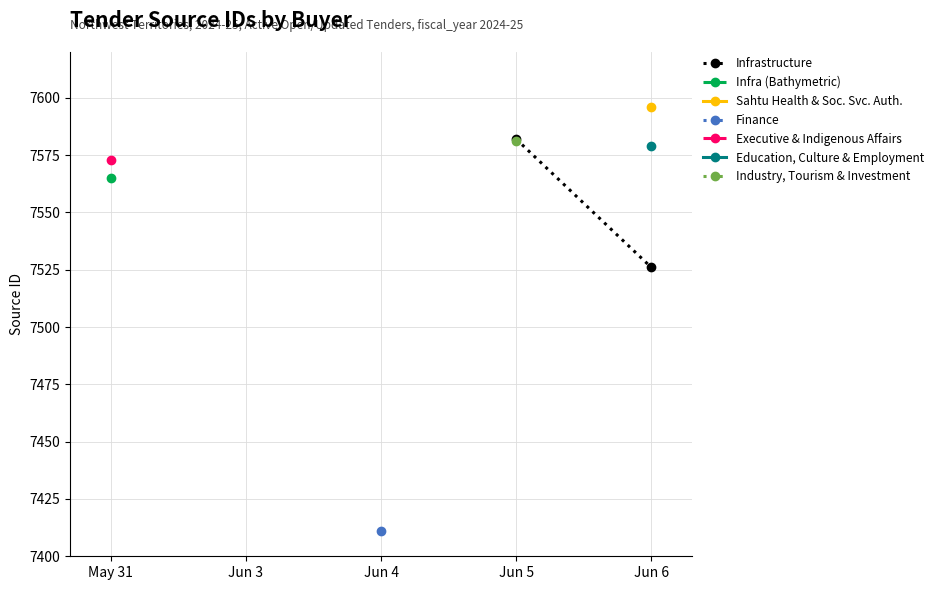

What is the average value?

7554